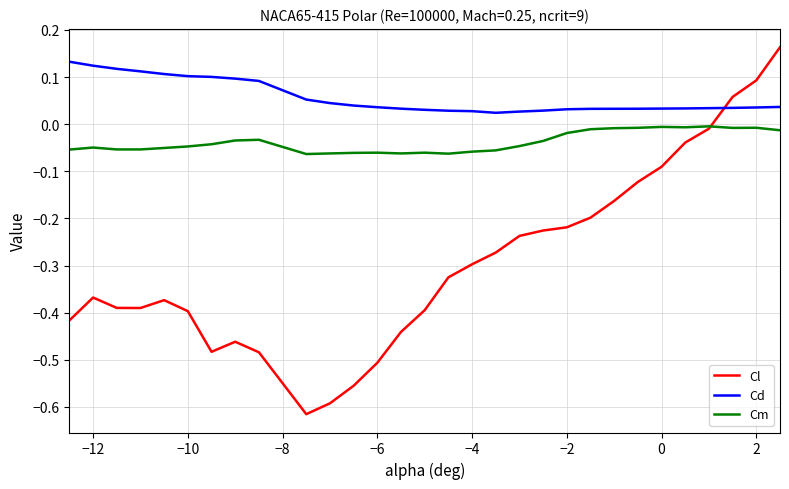

True or false: Cd and Cl intersect in this chart.

True